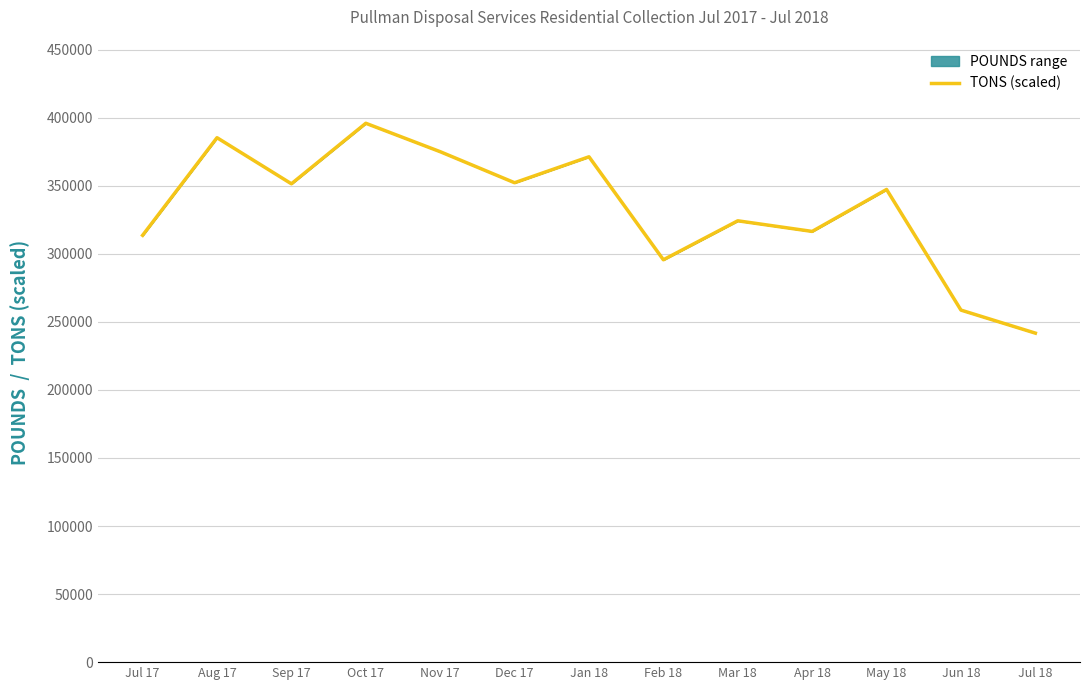

What is the approximate value at Aug 17?

385240.0